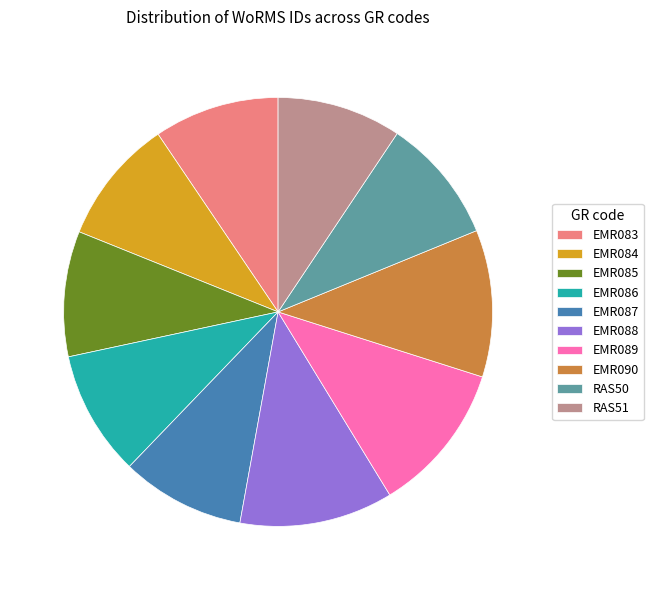

Combined, do EMR085 and EMR090 account for over 50%?

No